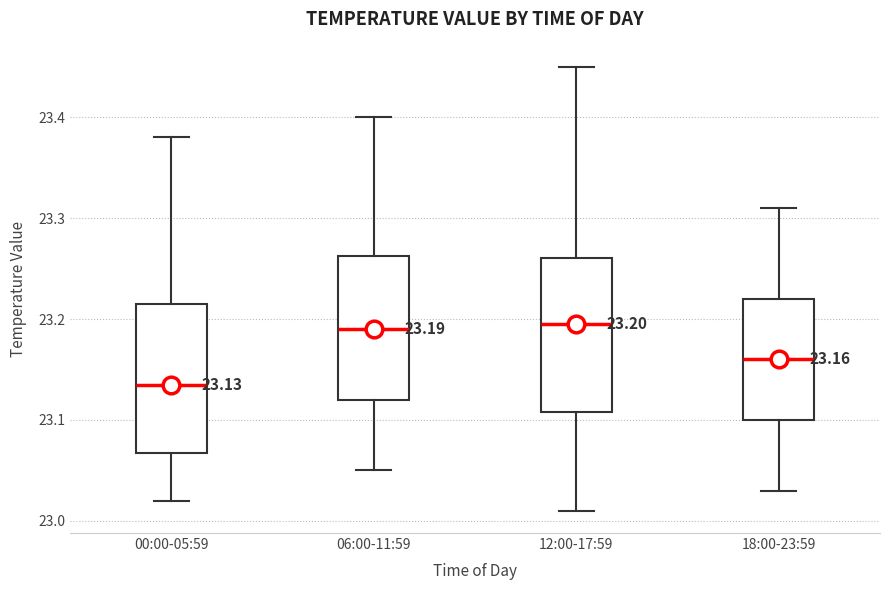

Which box has the lowest median line?

00:00-05:59